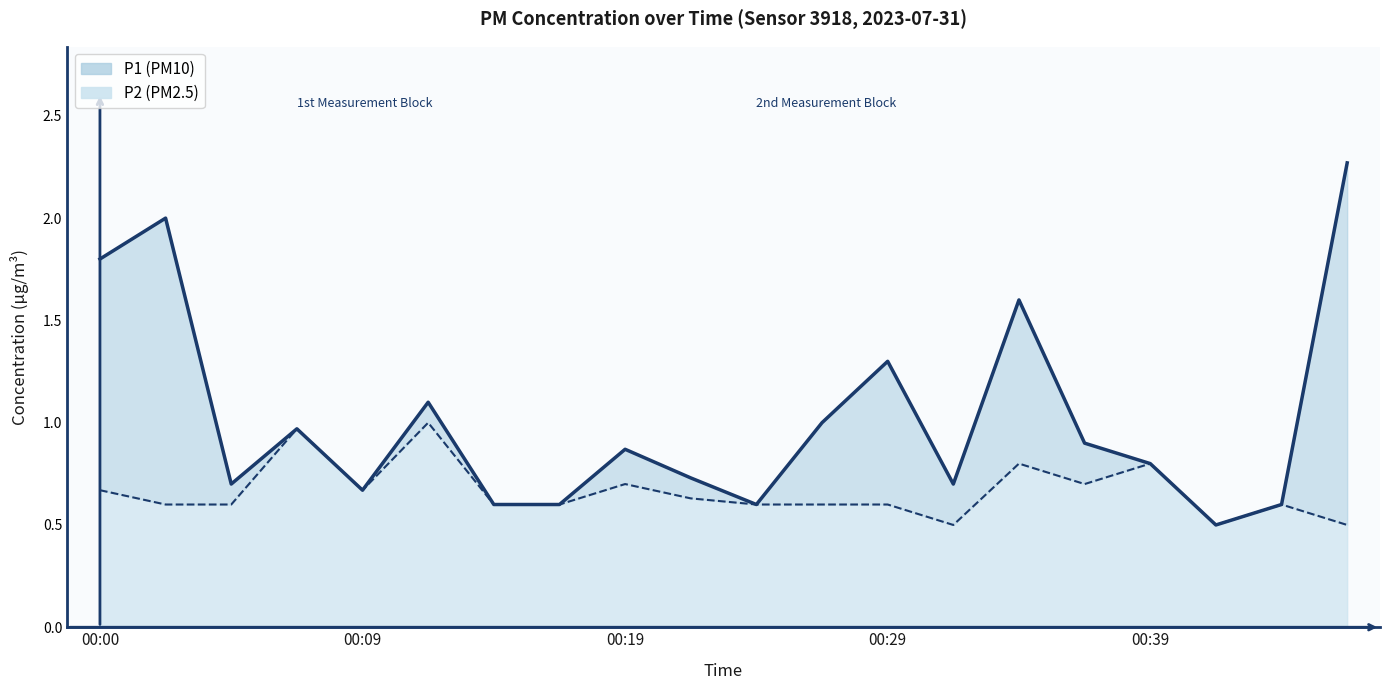

At which category does P2 reach its first local valley?

00:09